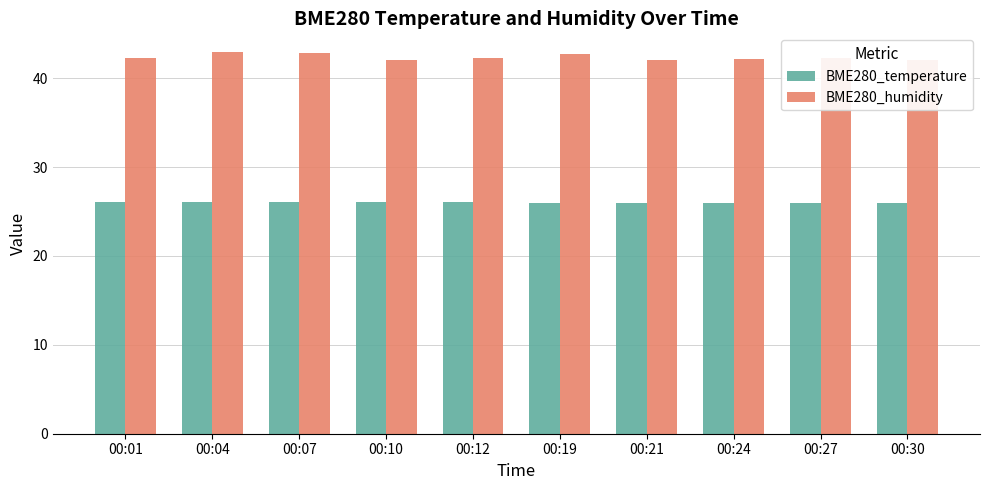

What is the minimum value for BME280_humidity?

42.0